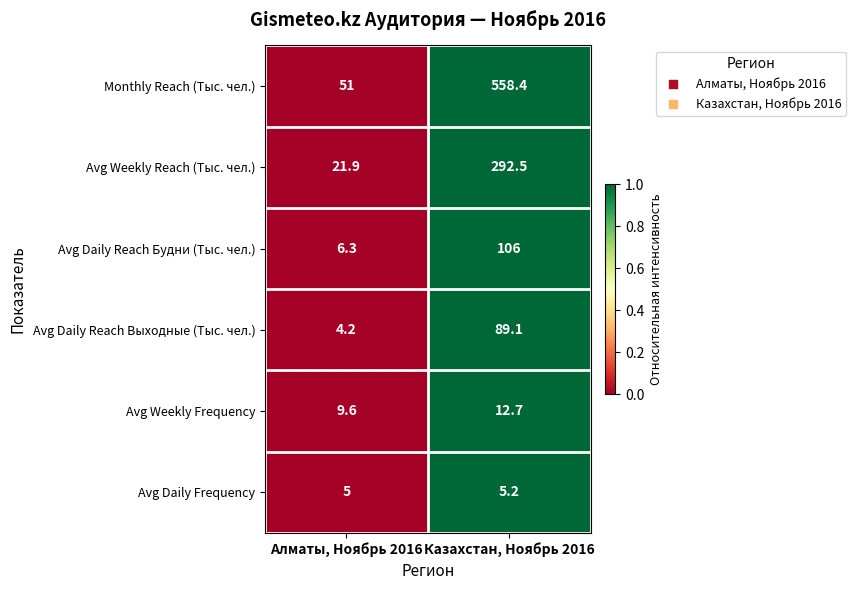

How many series are shown in this chart?

6